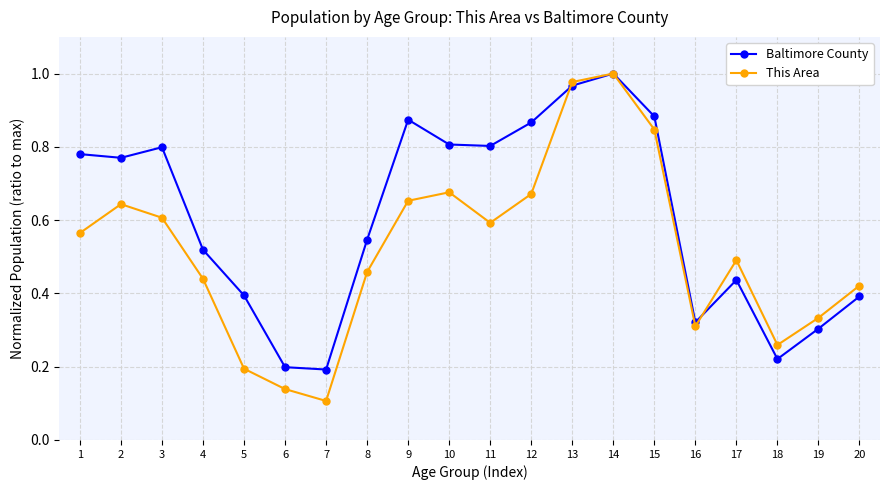

In This Area, how many points are higher than both neighbors (excluding endpoints)?

4